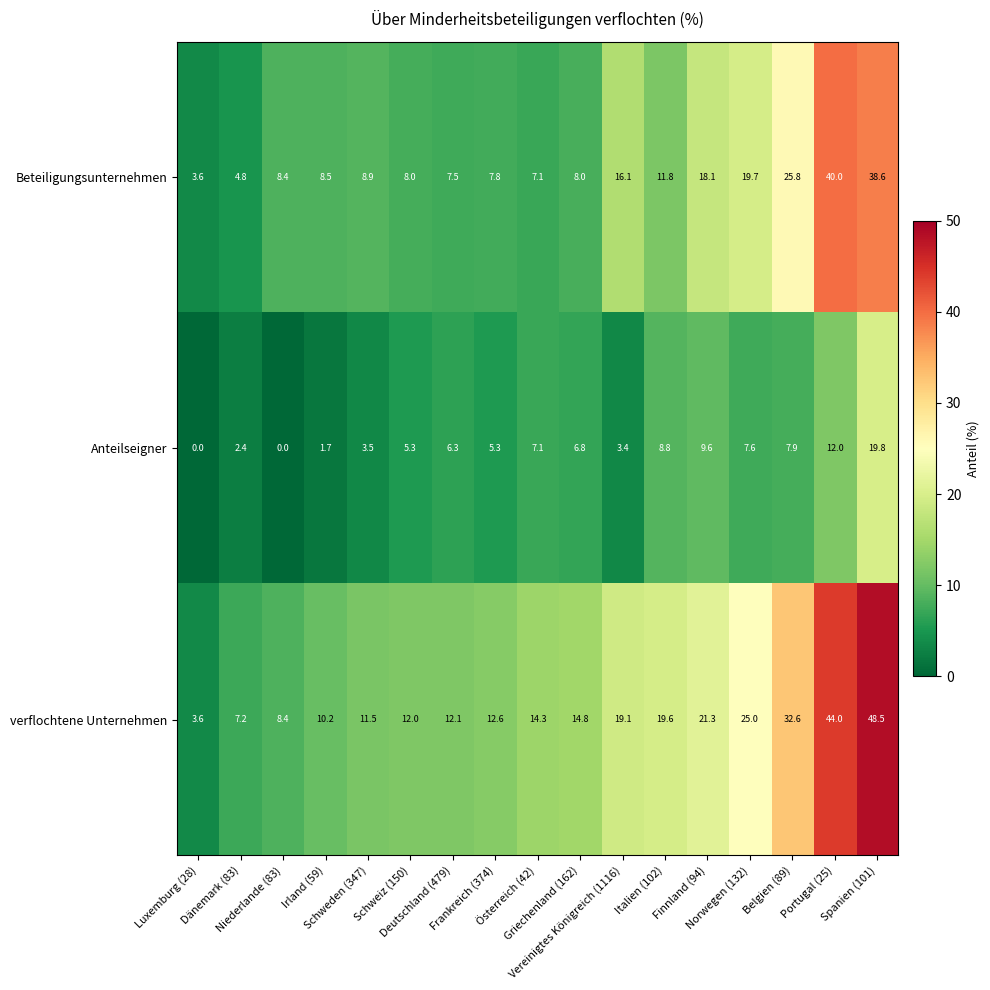

What is the greatest value displayed?

48.5